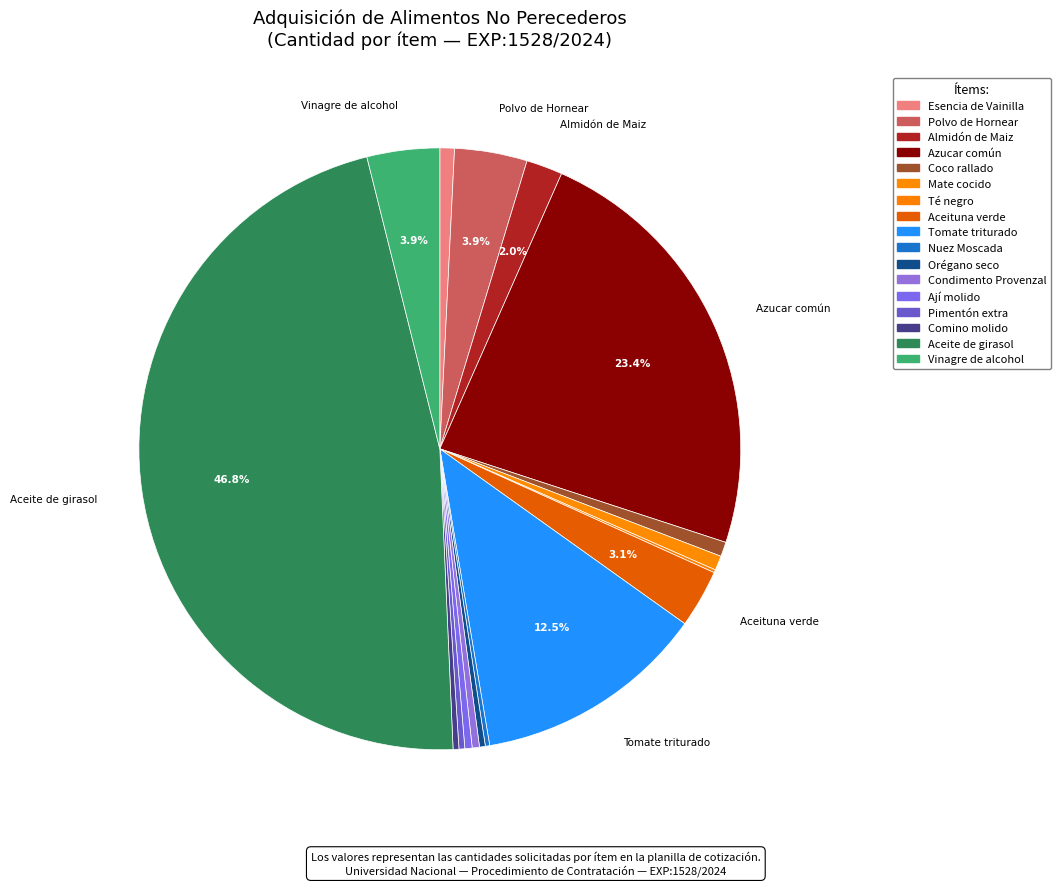

Is there any slice that represents more than half of the pie?

No